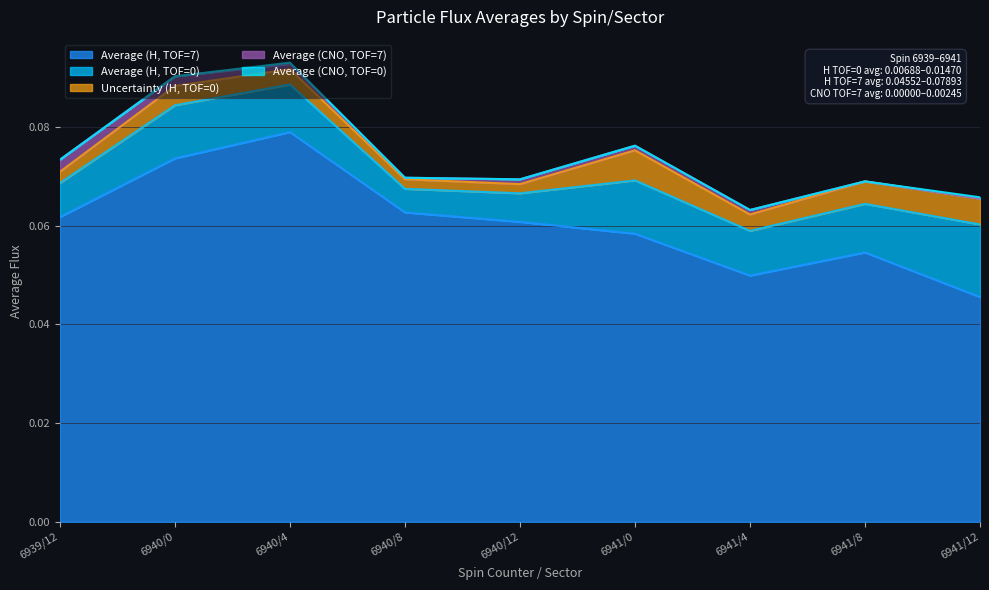

How many data points in Average (CNO, TOF=7) are above 0?

7